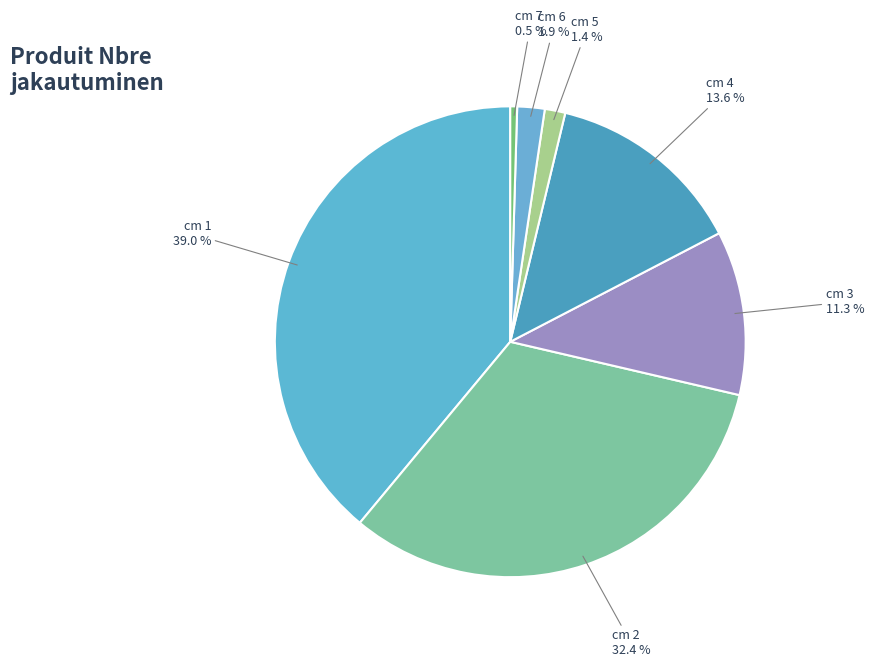

Is there any slice that represents more than half of the pie?

No